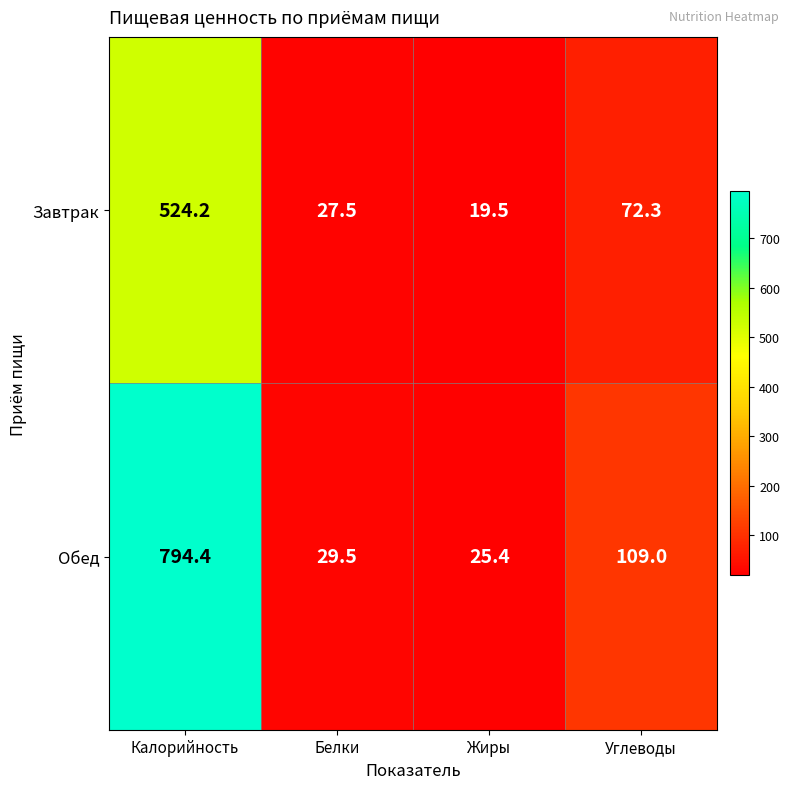

Reading left to right, extract all data points from this chart.

Завтрак: Калорийность=524.2	Белки=27.5	Жиры=19.5	Углеводы=72.3
Обед: Калорийность=794.4	Белки=29.5	Жиры=25.4	Углеводы=109.0